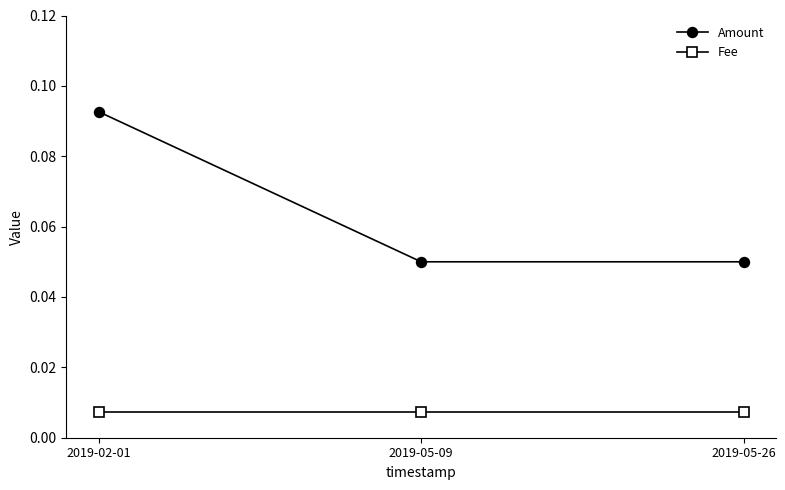

Does the chart have visible grid lines?

No